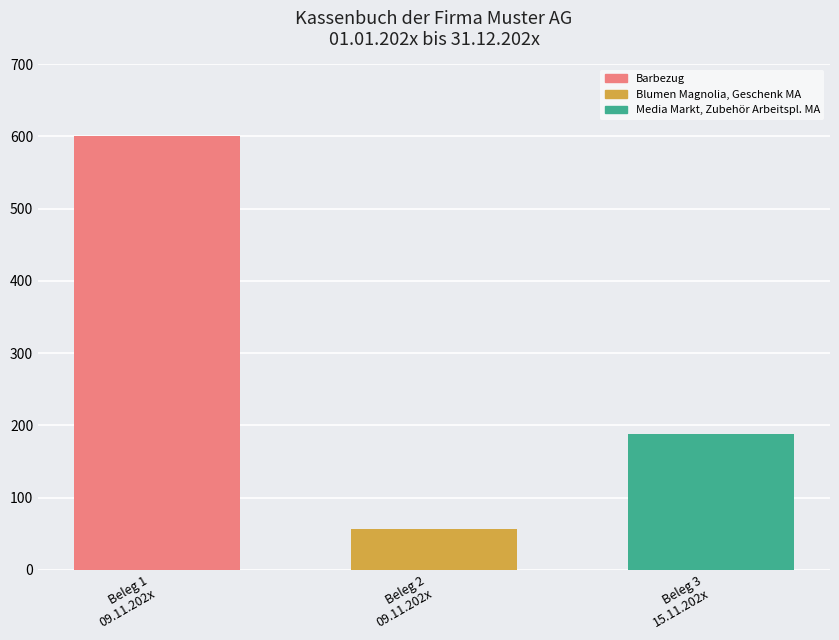

How many data points does each series have?

1